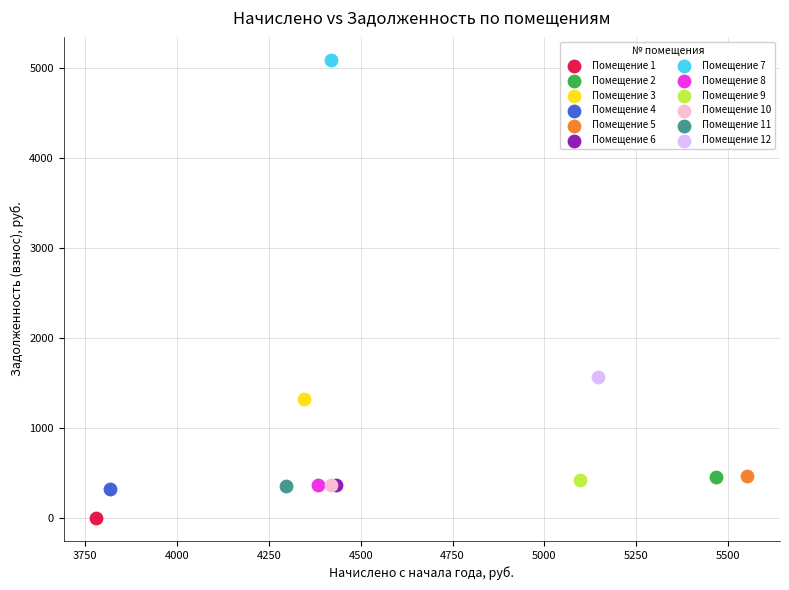

What are all the series names shown in the legend?

Помещение 1, Помещение 2, Помещение 3, Помещение 4, Помещение 5, Помещение 6, Помещение 7, Помещение 8, Помещение 9, Помещение 10, Помещение 11, Помещение 12